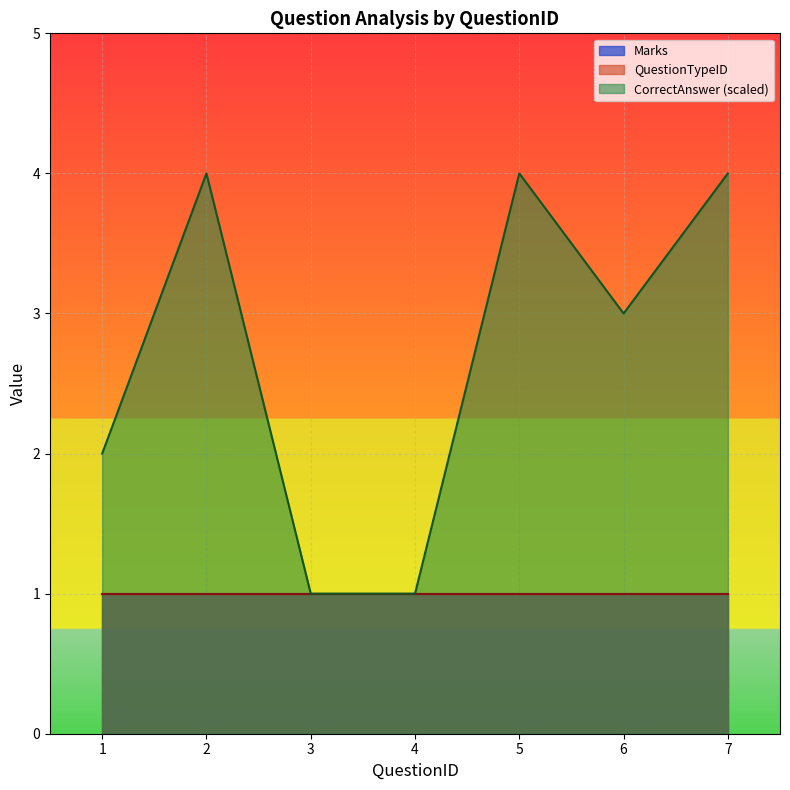

Which category has the highest value in the Marks series?

1